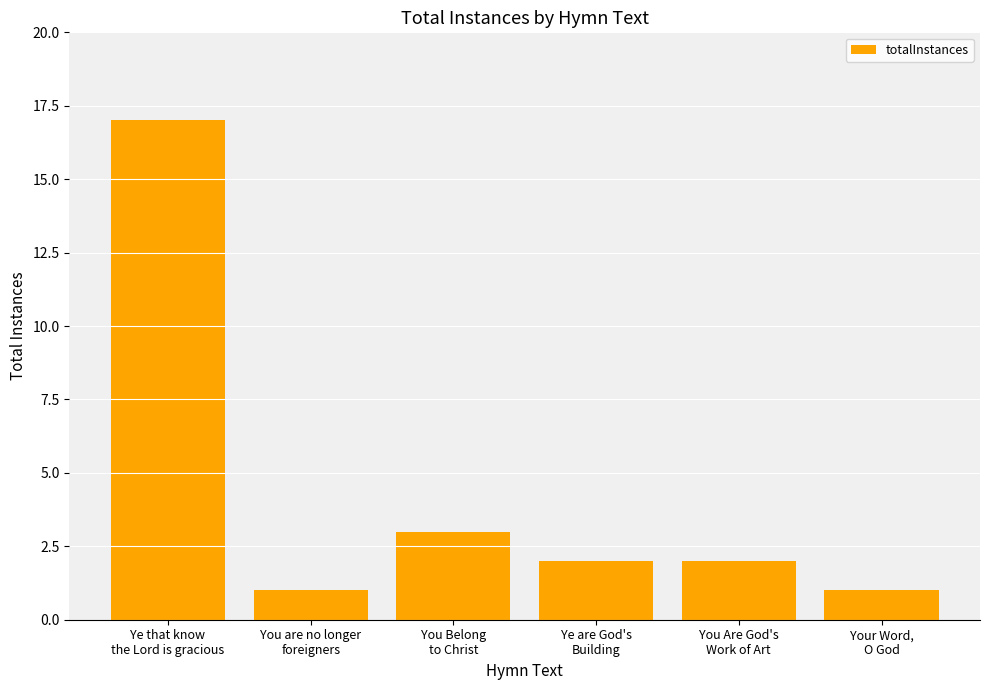

Read the value at Ye that know
the Lord is gracious.

17